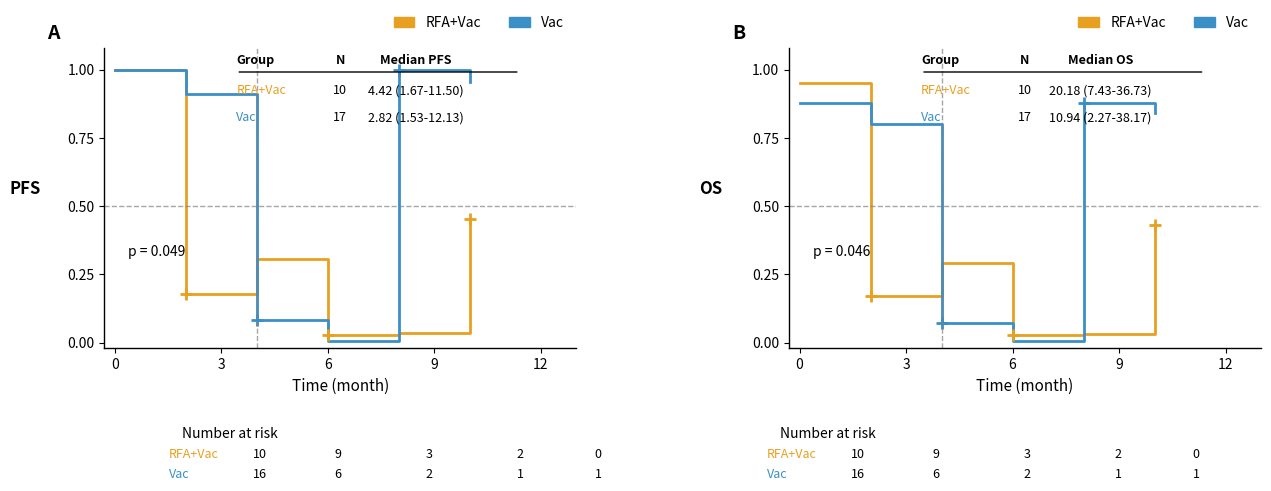

At which category does RFA+Vac reach its first local valley?

3